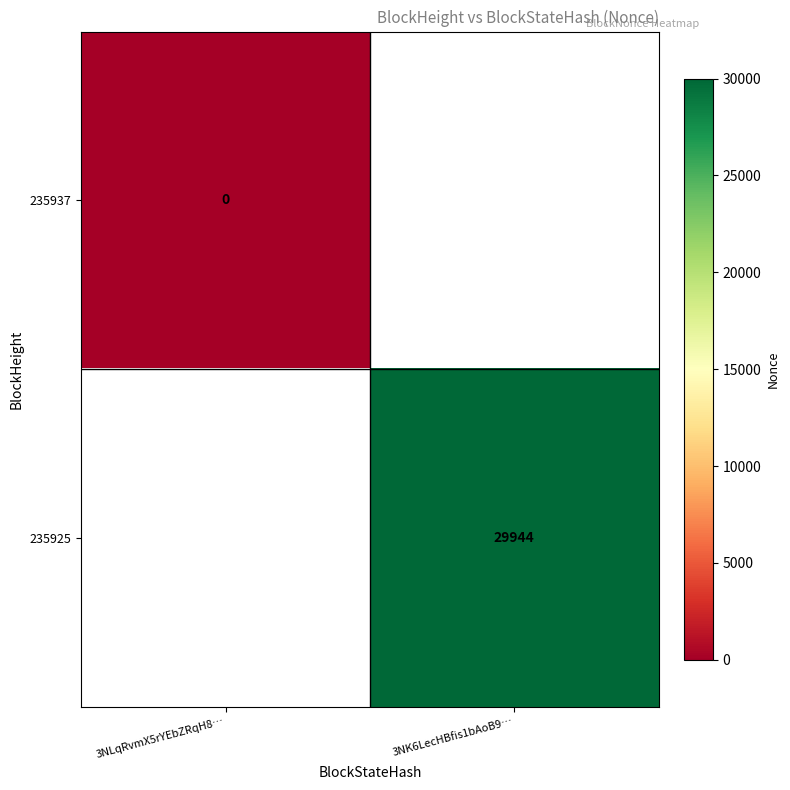

At how many categories does at least one series exceed 21306?

1